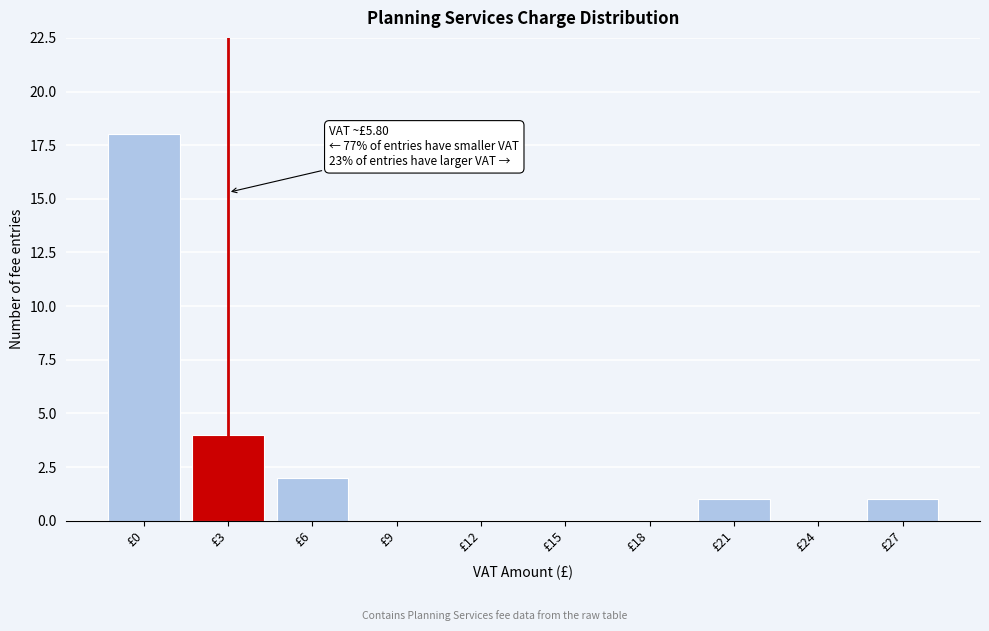

Reading left to right, extract all data points from this chart.

£0=18	£3=4	£6=2	£9=0	£12=0	£15=0	£18=0	£21=1	£24=0	£27=1